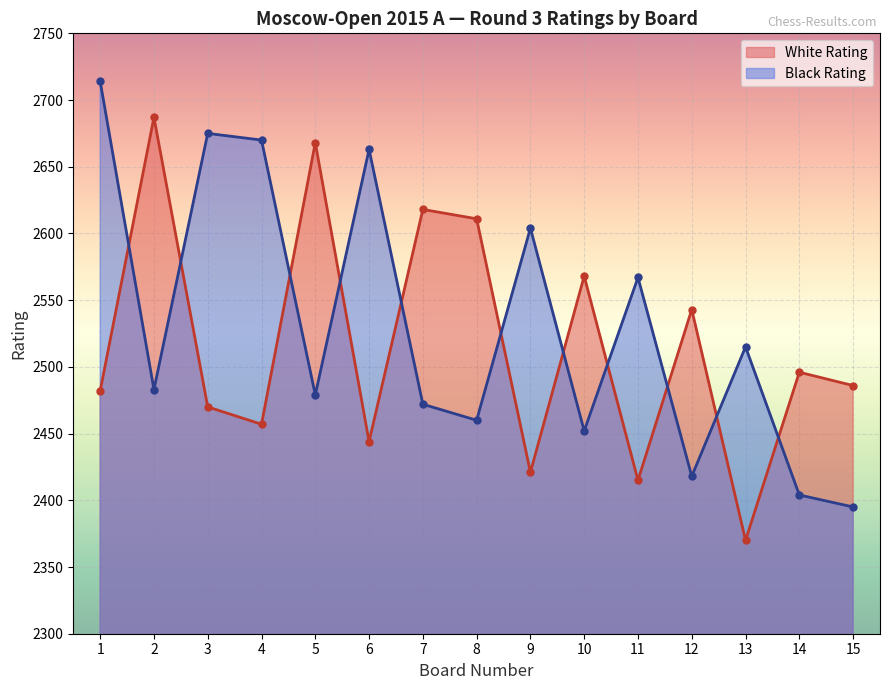

Which has a higher value, 9 or 7?

7